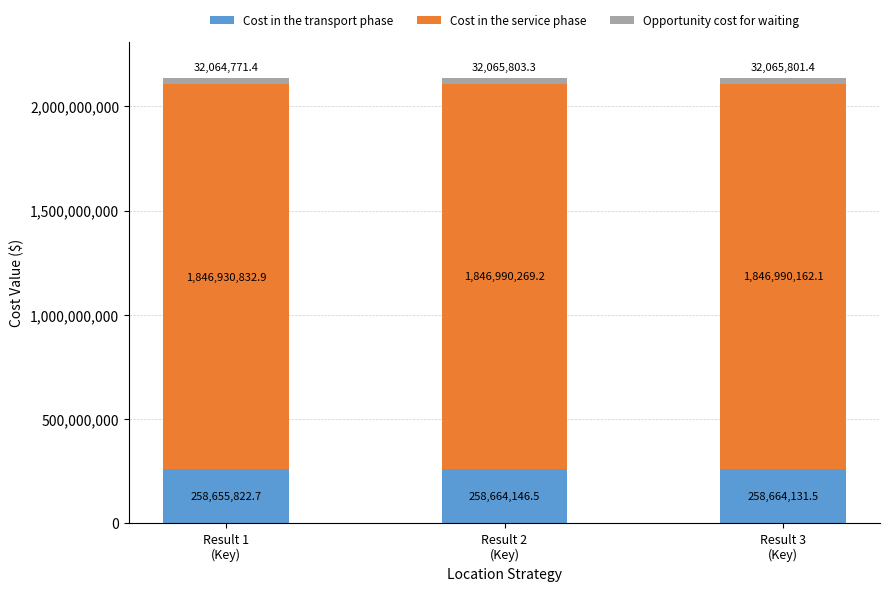

What is the minimum value for Cost in the transport phase?

258655822.7